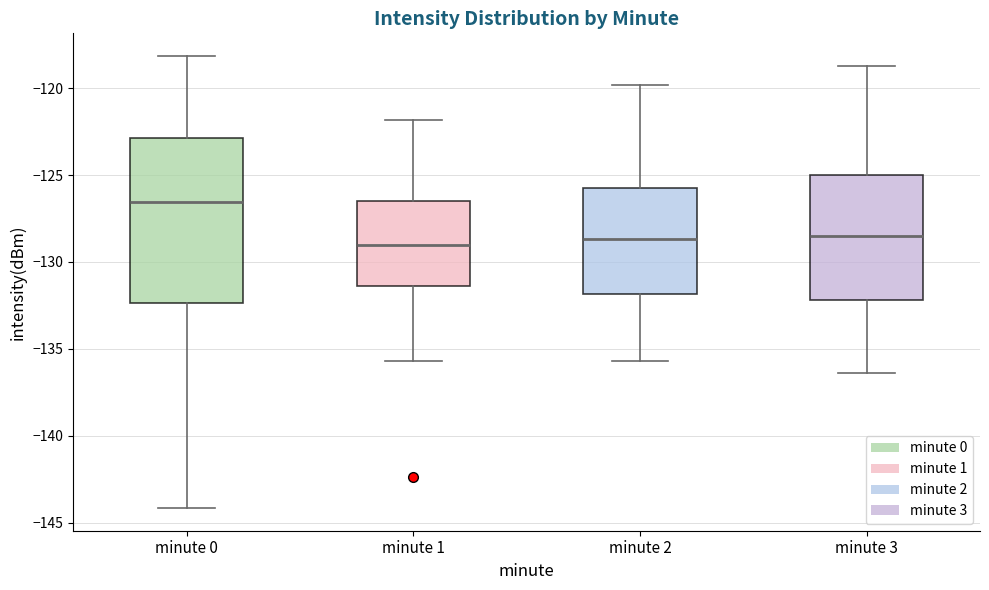

Which box is the tallest, from its lower edge to its upper edge?

minute 0